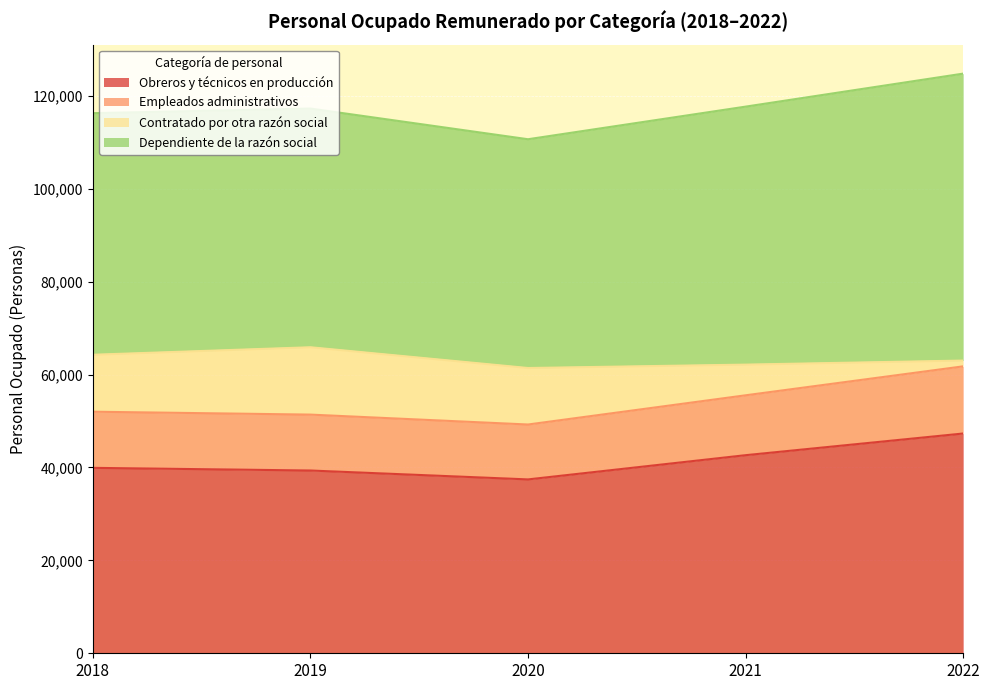

What are all the series names shown in the legend?

Obreros y técnicos en producción, Empleados administrativos, Contratado por otra razón social, Dependiente de la razón social